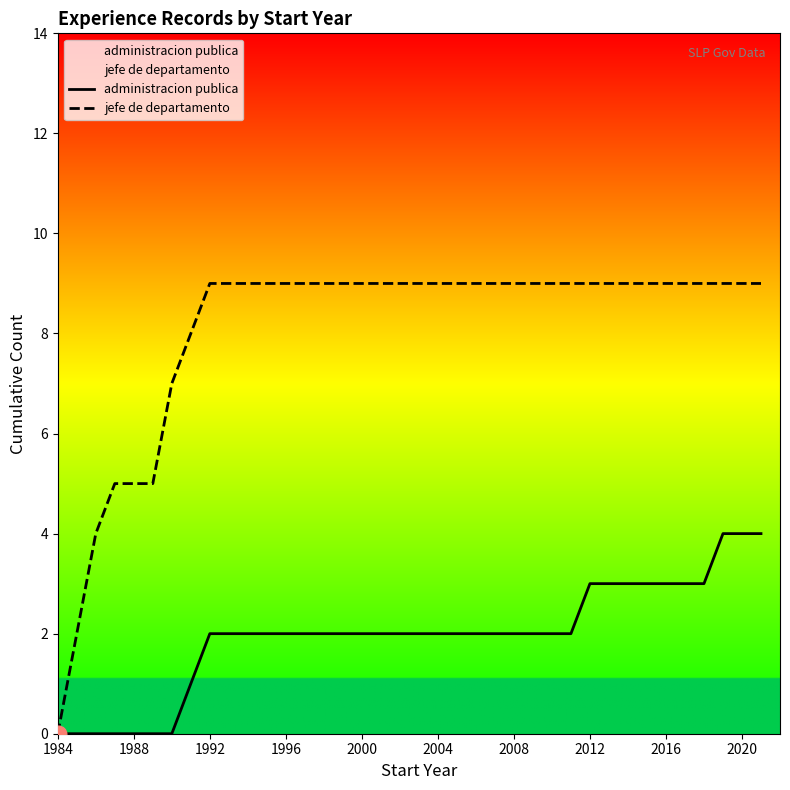

Reading left to right, list all the values displayed in this chart.

administracion publica: 0	0	0	0	0	0	0	1	2	2	2	2	2	2	2	2	2	2	2	2	2	2	2	2	2	2	2	2	3	3	3	3	3	3	3	4	4	4
jefe de departamento: 0	2	4	5	5	5	7	8	9	9	9	9	9	9	9	9	9	9	9	9	9	9	9	9	9	9	9	9	9	9	9	9	9	9	9	9	9	9